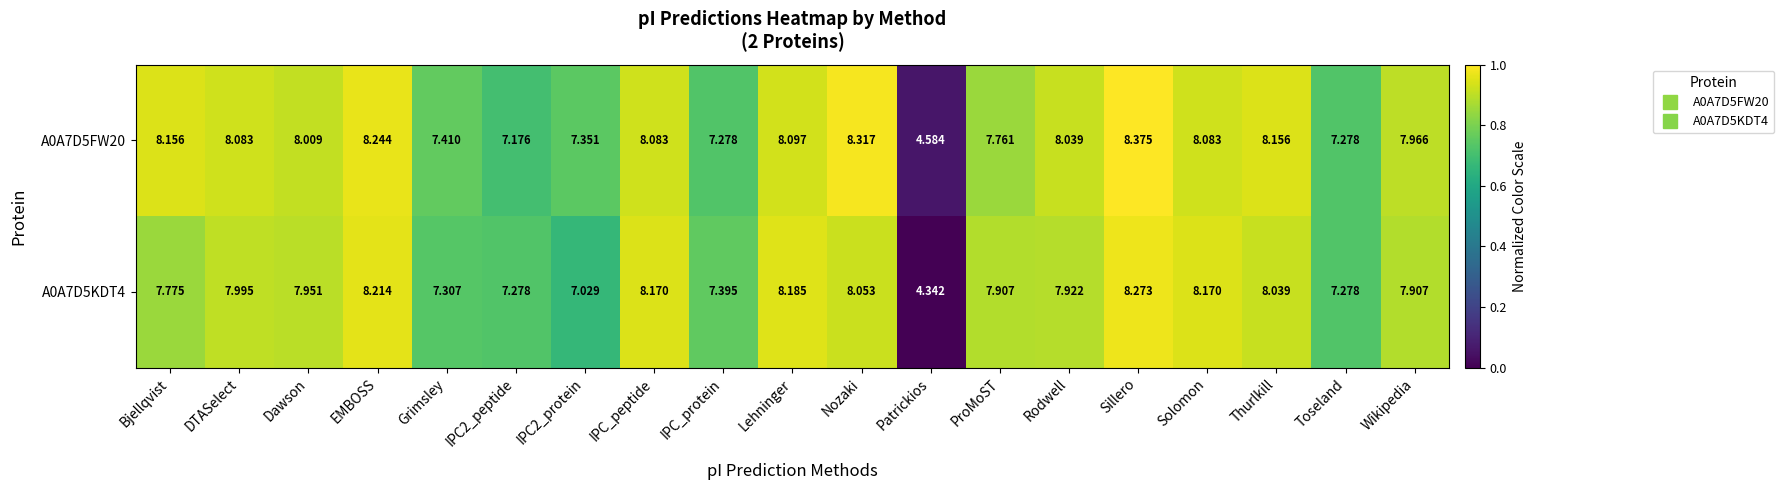

Which label corresponds to the largest value in the chart?

Sillero